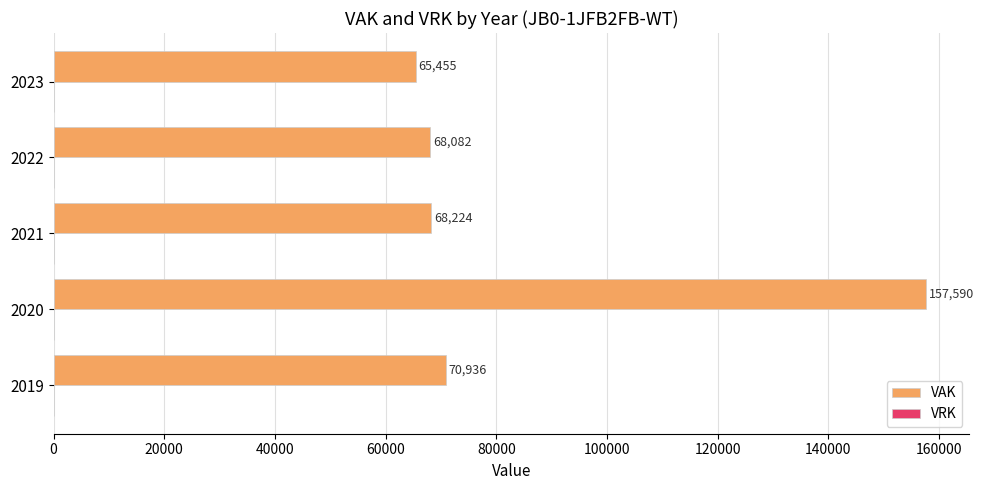

At which label is the value closest to 111522?

2019